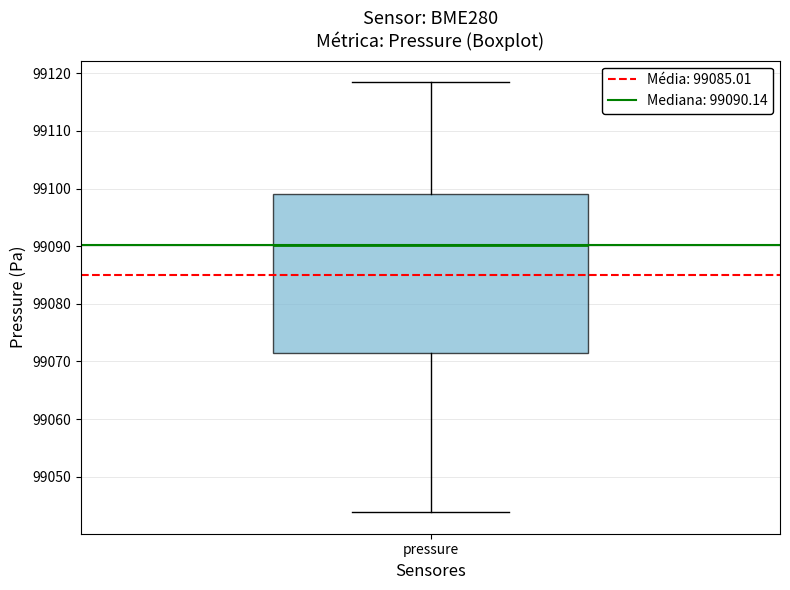

Where is the lower edge of the box for pressure on the y-axis? The values are not printed on the chart, so give them approximately, as read against the axis.

99071